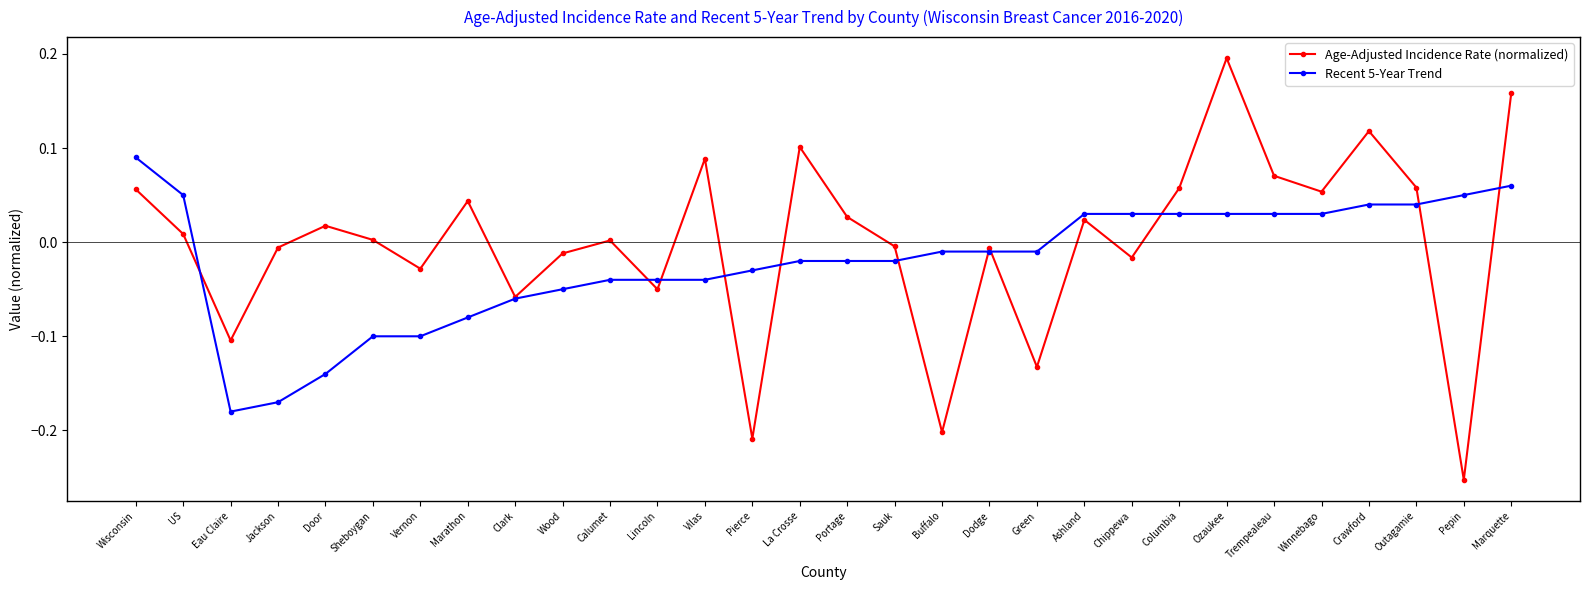

How many values in Recent 5-Year Trend are below zero?

18